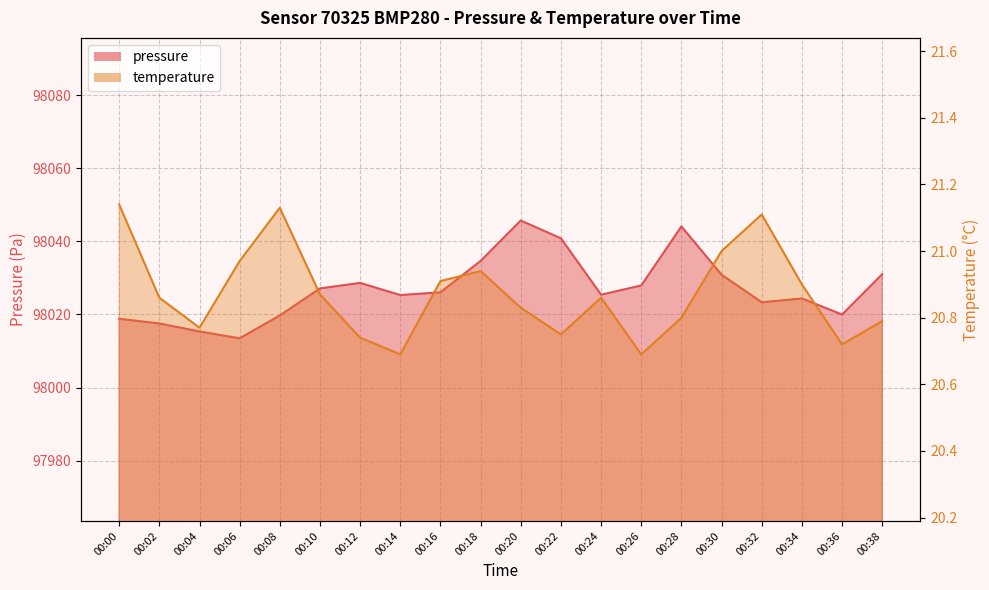

Is it true that temperature equals 5.3 at 00:38?

False